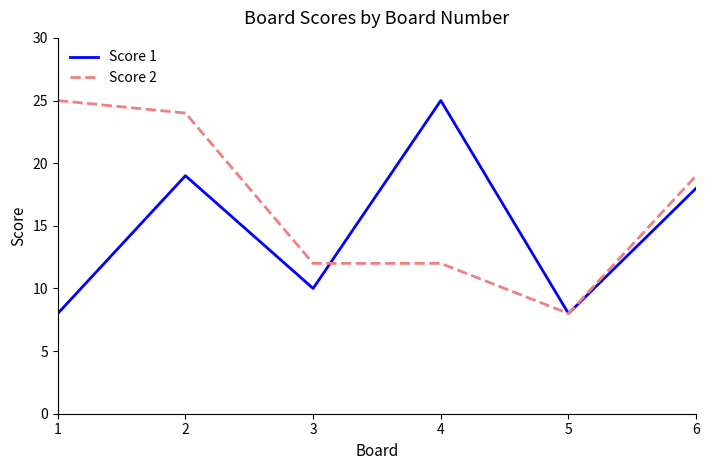

How many series are shown in this chart?

2